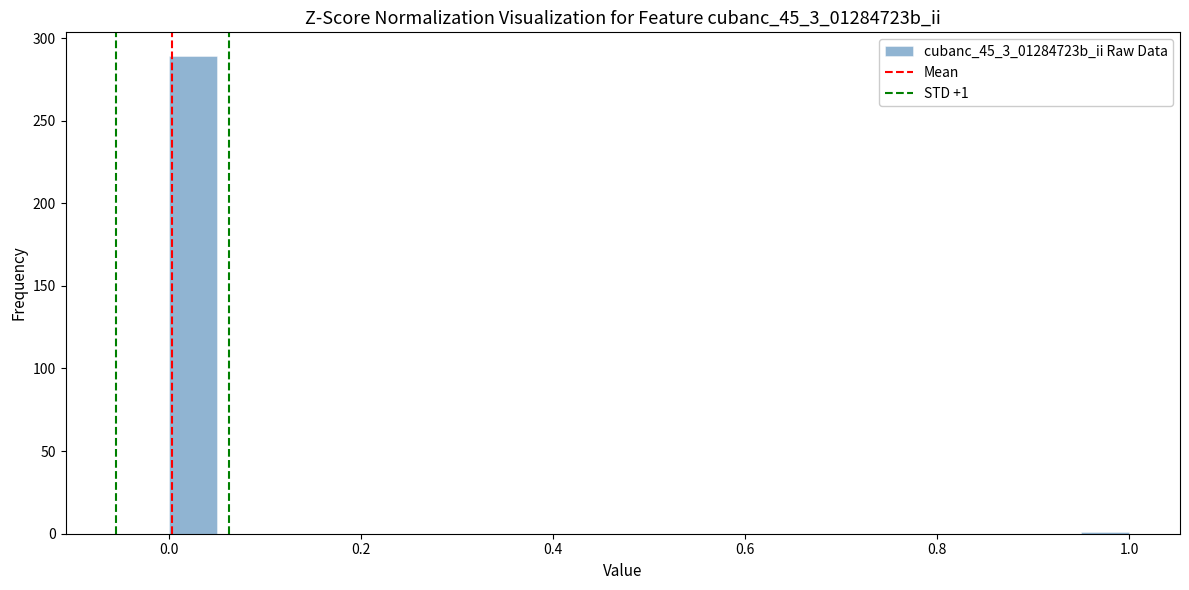

Read against the x-axis, roughly where is the centre of the tallest bar?

0.02